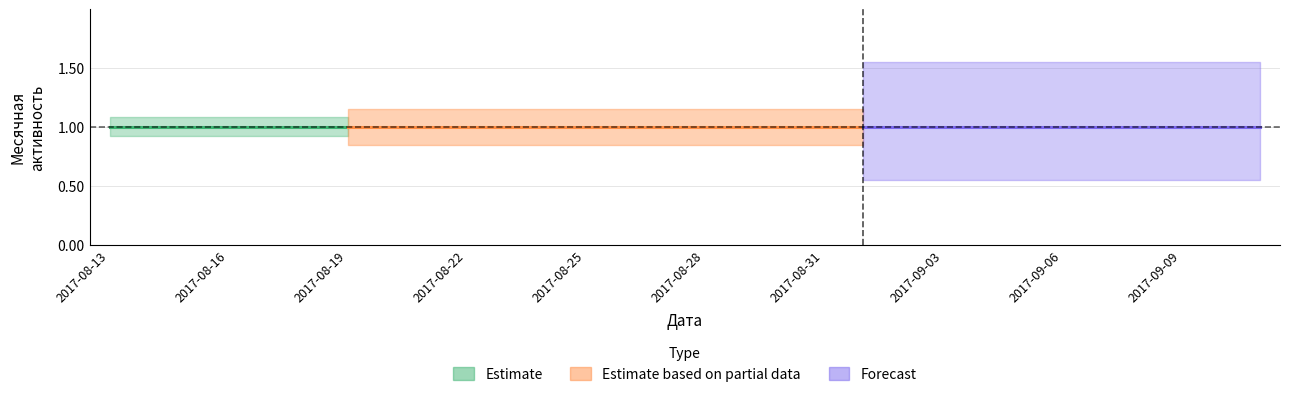

What is the greatest value displayed?

1